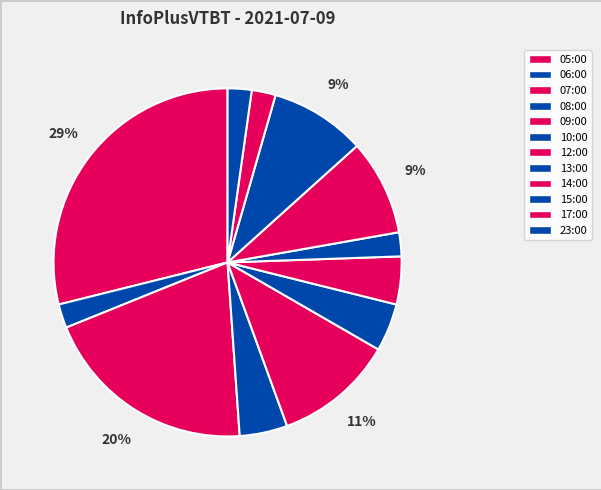

Count the number of slices in the pie.

12